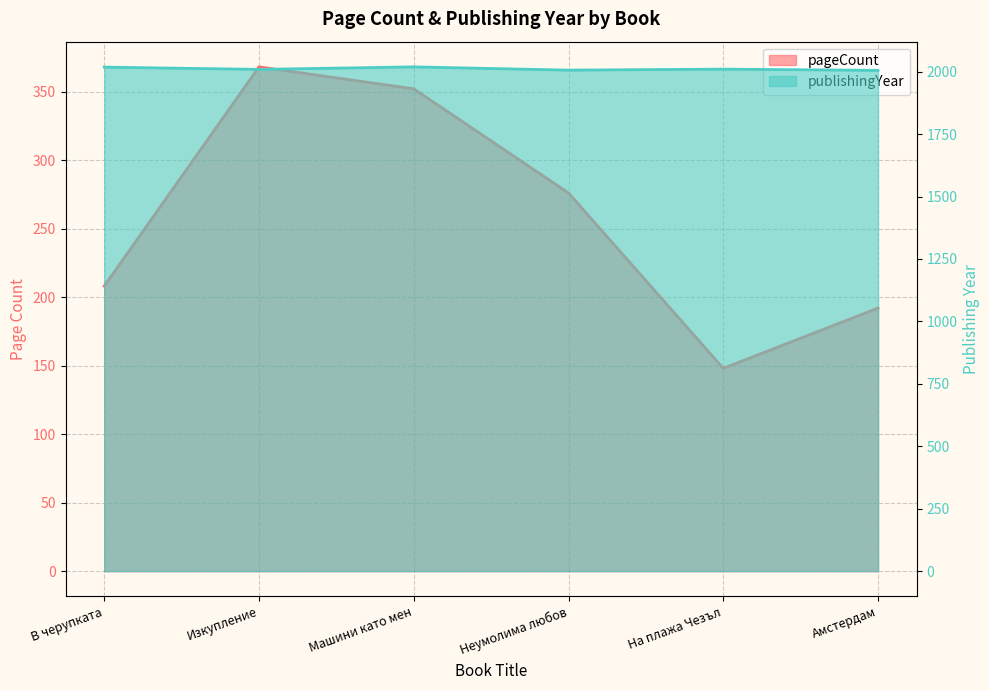

True or false: publishingYear has a value of 904 at Неумолима любов.

False